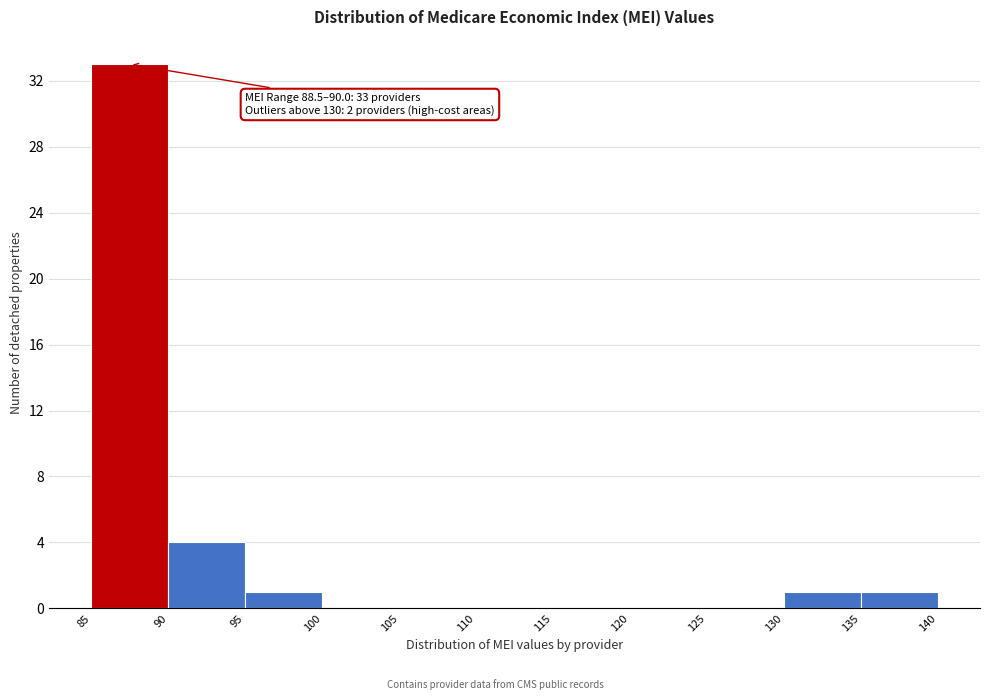

Over which range of the x-axis is the bar tallest?

85 to 90